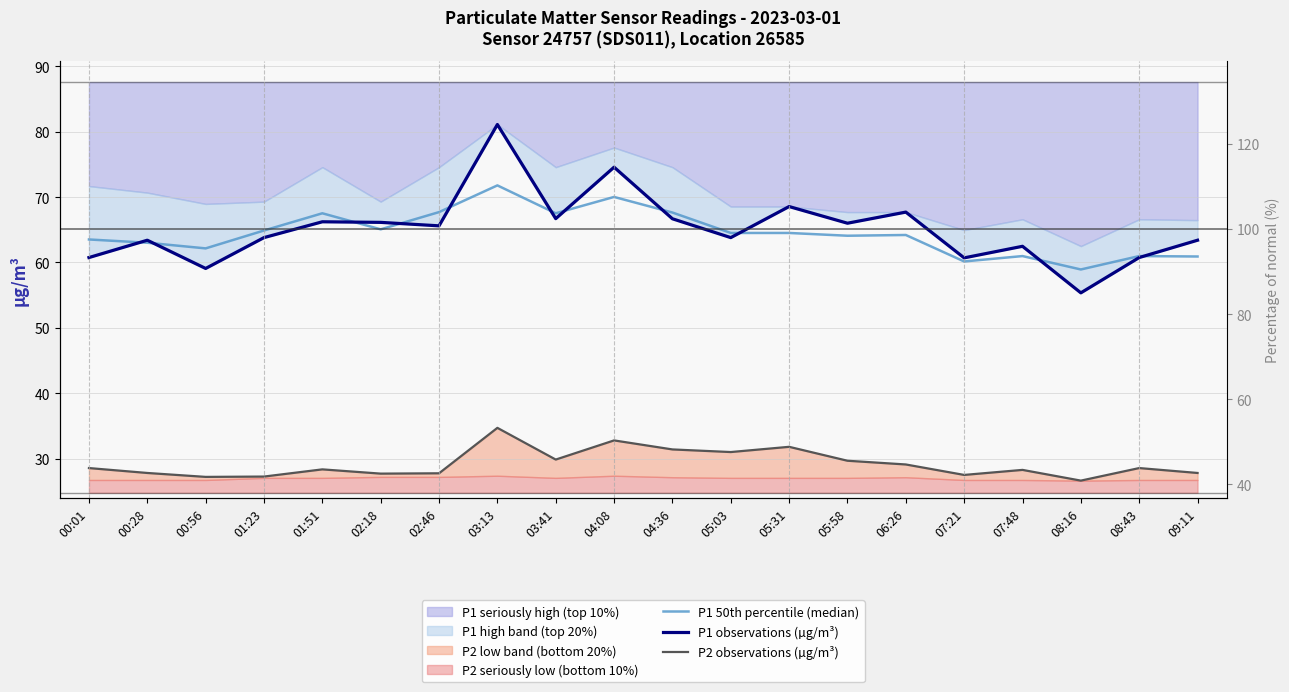

Which has a higher value, 01:23 or 07:21?

01:23